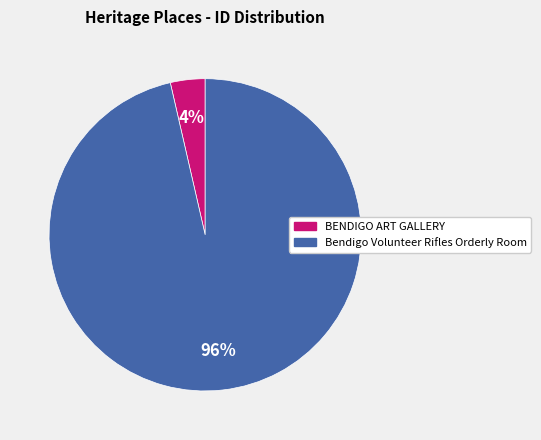

What percentage is the Bendigo Volunteer Rifles Orderly Room slice, to the nearest percent?

96%